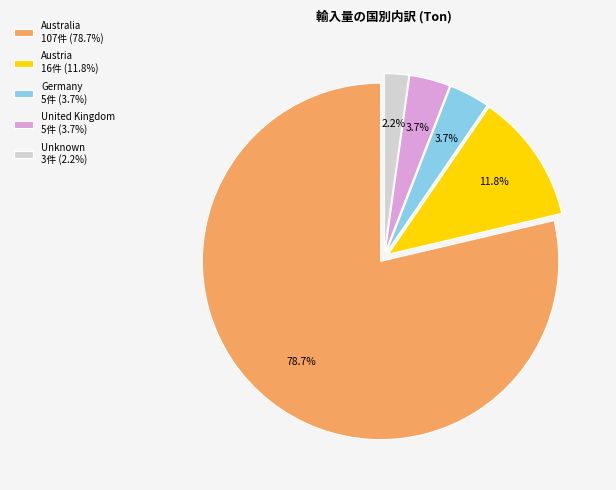

Combined, do Australia 107件 (78.7%) and Austria 16件 (11.8%) account for over 50%?

Yes